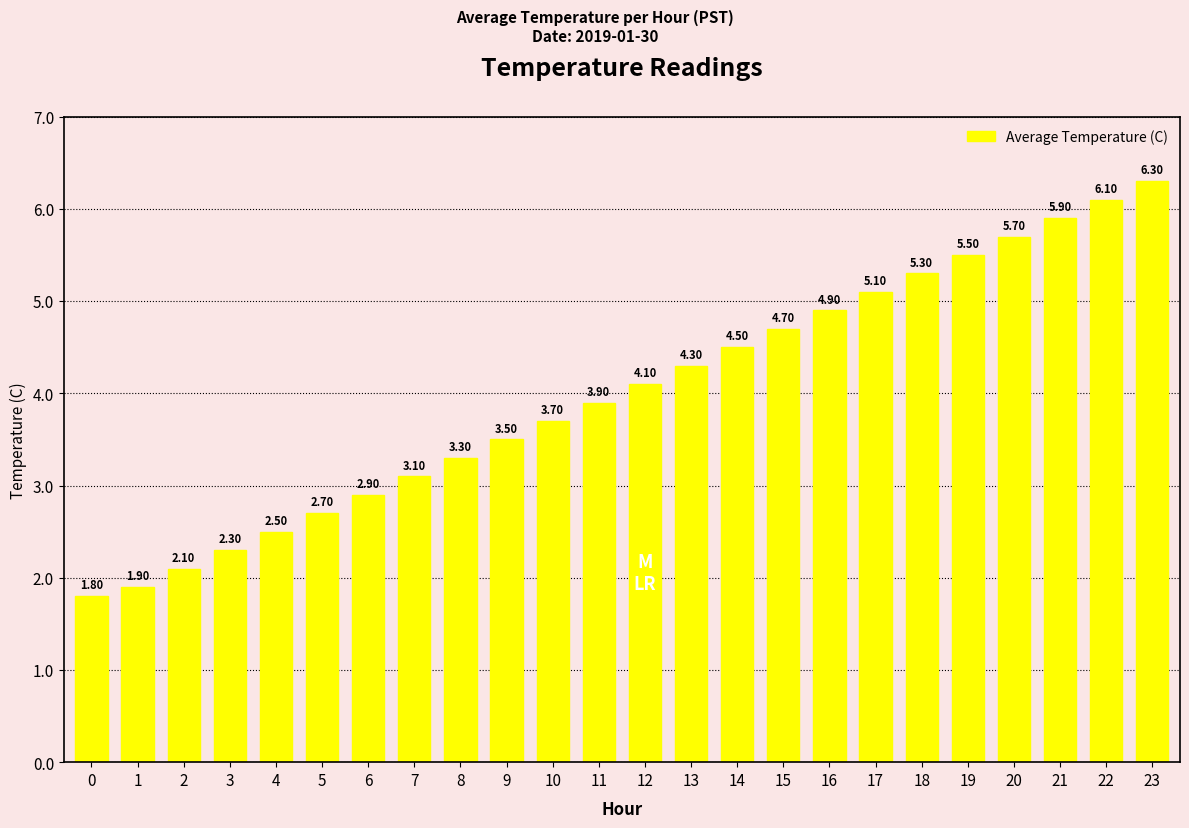

How many values are below 4?

12